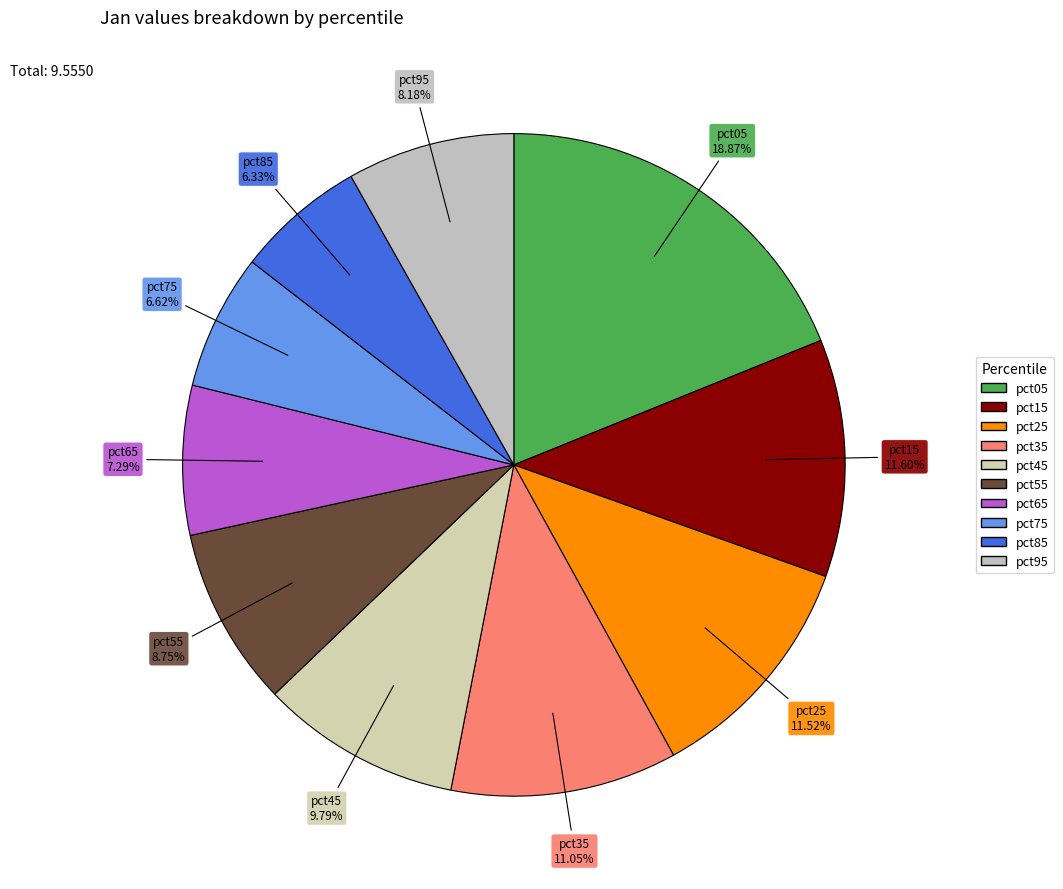

To the nearest percent, what percentage of the pie is pct65?

7%